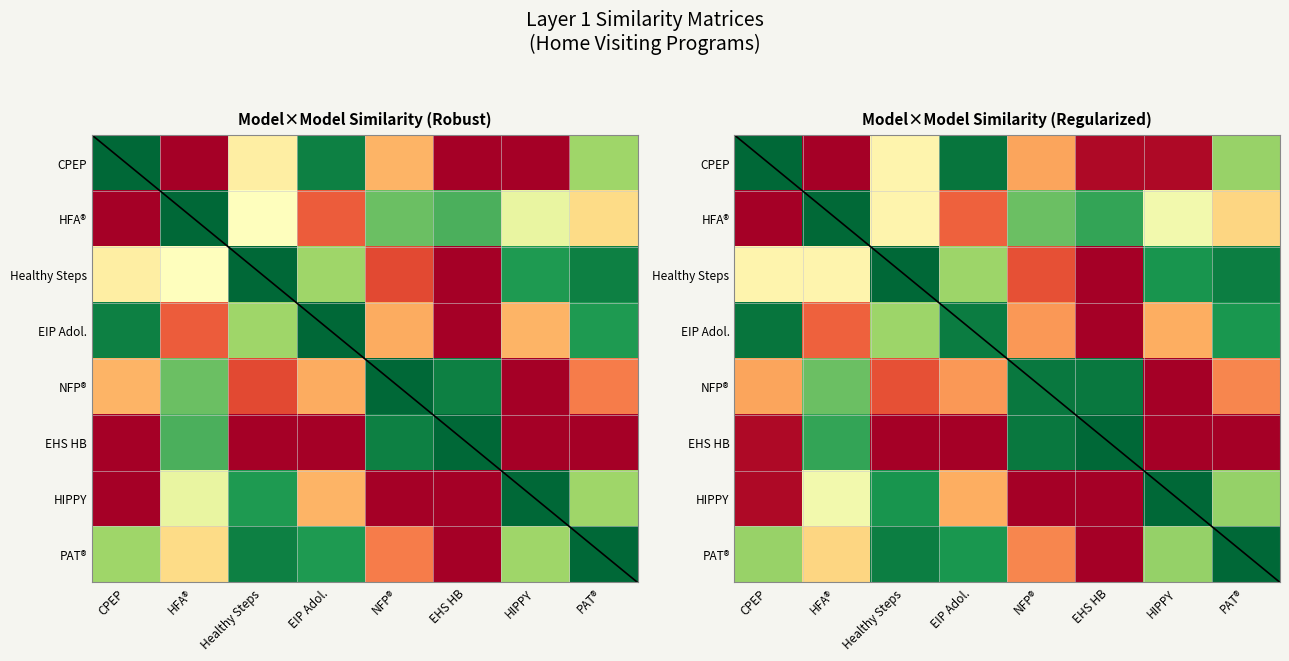

At how many categories does at least one series exceed 0?

8